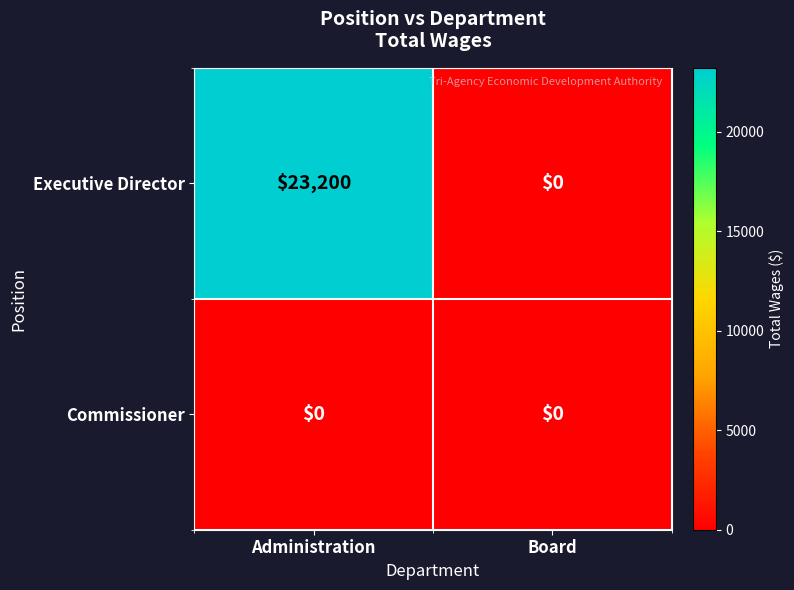

What is the average value of the Executive Director series?

11600